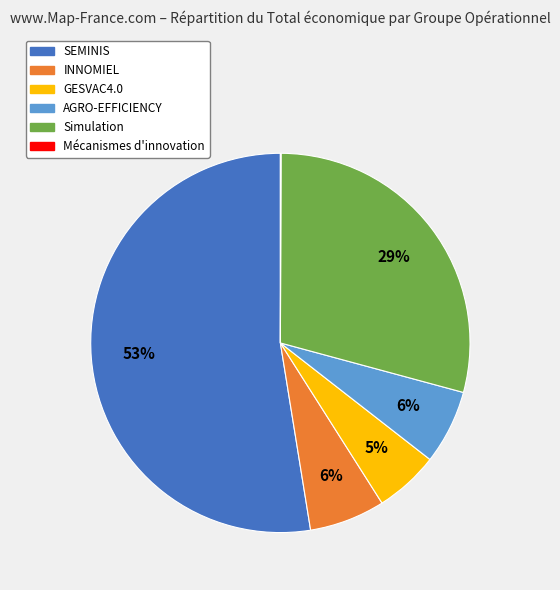

To the nearest percent, what percentage of the pie is AGRO-EFFICIENCY?

6%